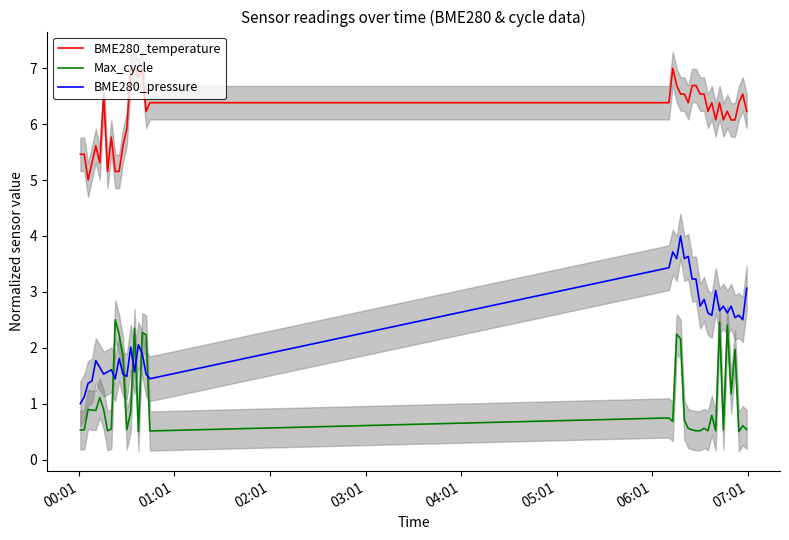

True or false: BME280_temperature and BME280_pressure cross at least once.

False